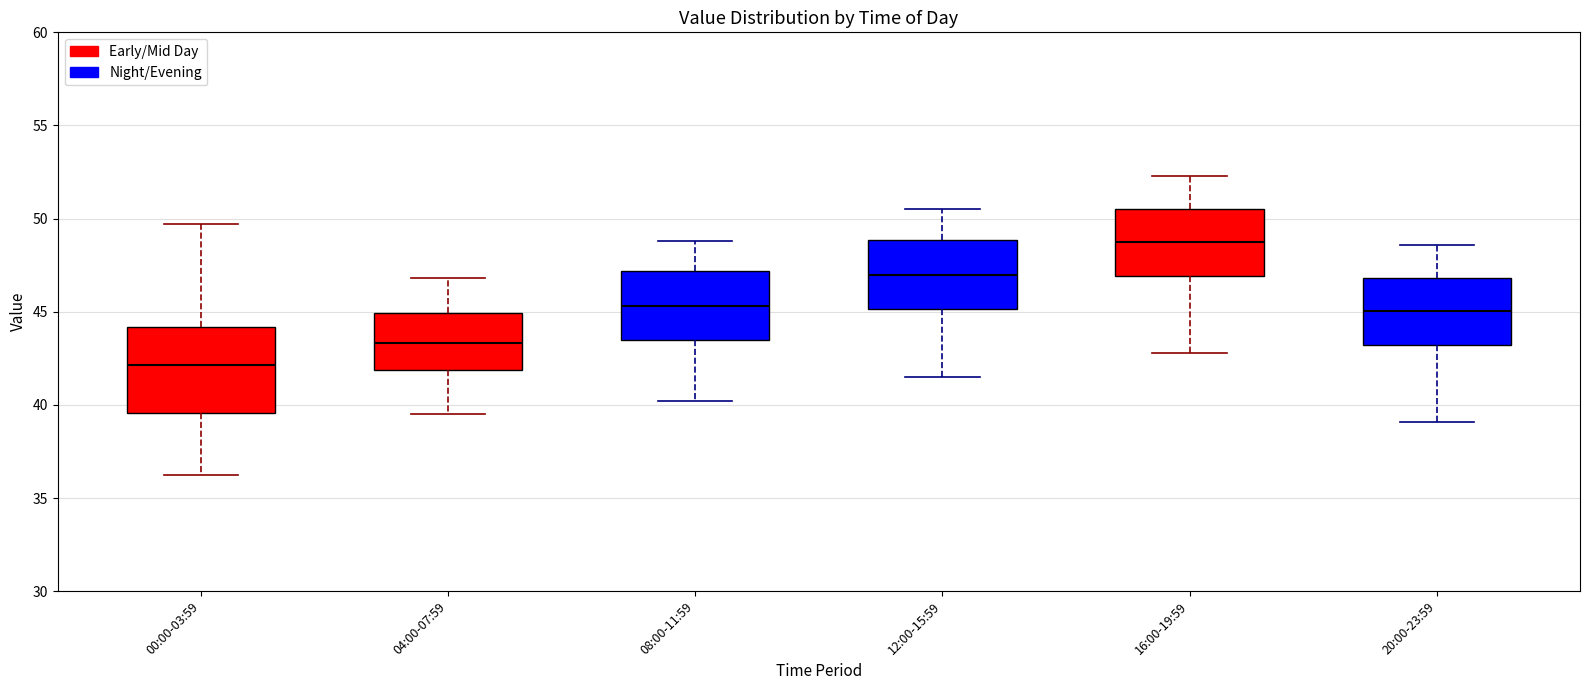

Reading left to right, transcribe this box plot: for each box, give where its median line is, the range the box spans, and where its two whiskers end, as read against the y-axis. The values are not printed on the chart, so give them approximately, as read against the axis.

00:00-03:59: median 42.0, box 39.5 to 44.0, whiskers 36.0 to 49.5
04:00-07:59: median 43.5, box 42.0 to 45.0, whiskers 39.5 to 47.0
08:00-11:59: median 45.5, box 43.5 to 47.0, whiskers 40.0 to 49.0
12:00-15:59: median 47.0, box 45.0 to 49.0, whiskers 41.5 to 50.5
16:00-19:59: median 49.0, box 47.0 to 50.5, whiskers 43.0 to 52.5
20:00-23:59: median 45.0, box 43.0 to 47.0, whiskers 39.0 to 48.5